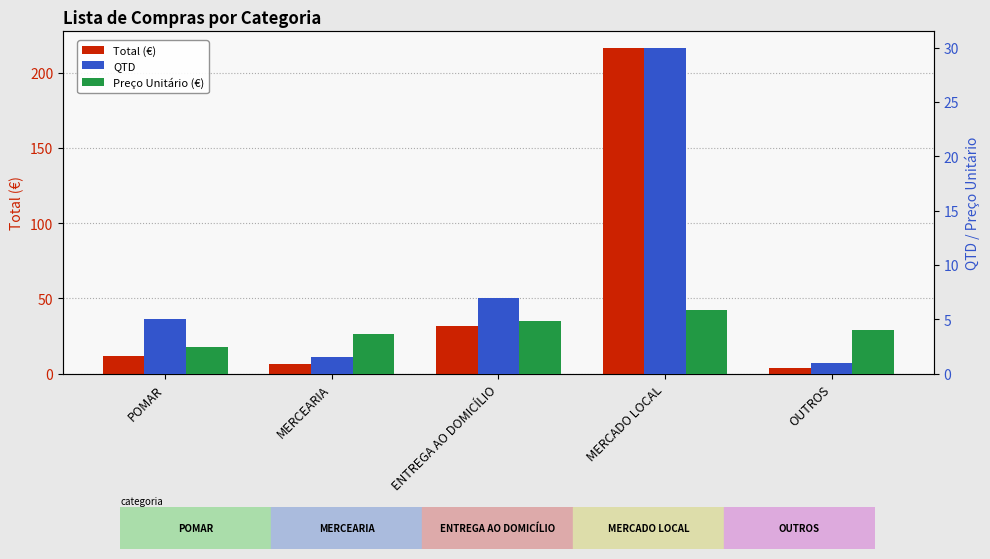

The value of Total (€) at MERCADO LOCAL is 60.5. True or false?

False